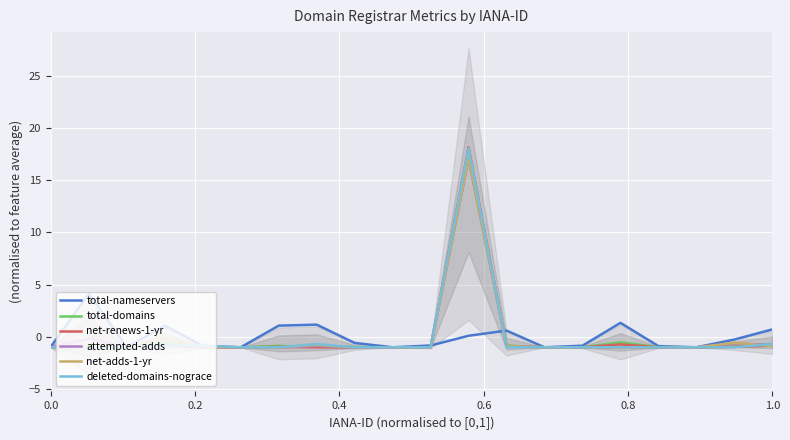

What is the minimum value for net-adds-1-yr?

-1.0